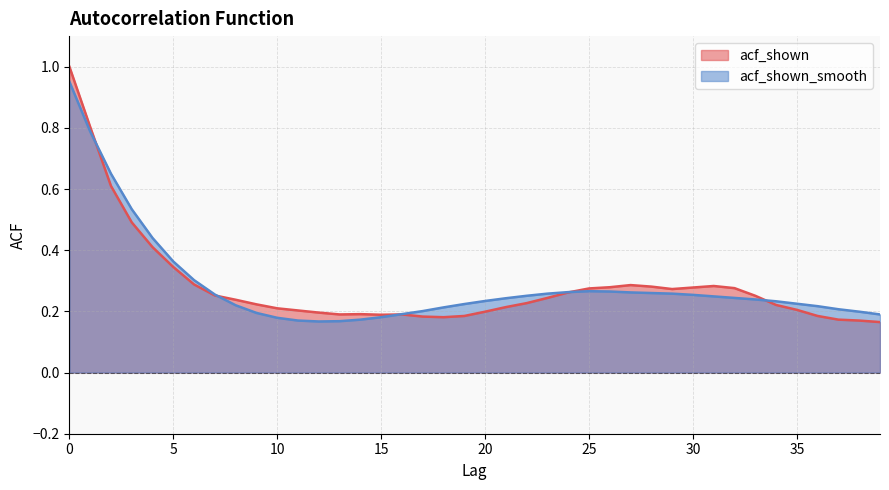

How many lines are shown in the chart?

2